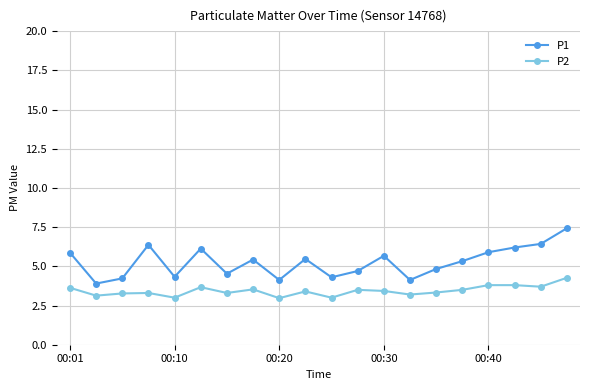

What are all the series names shown in the legend?

P1, P2